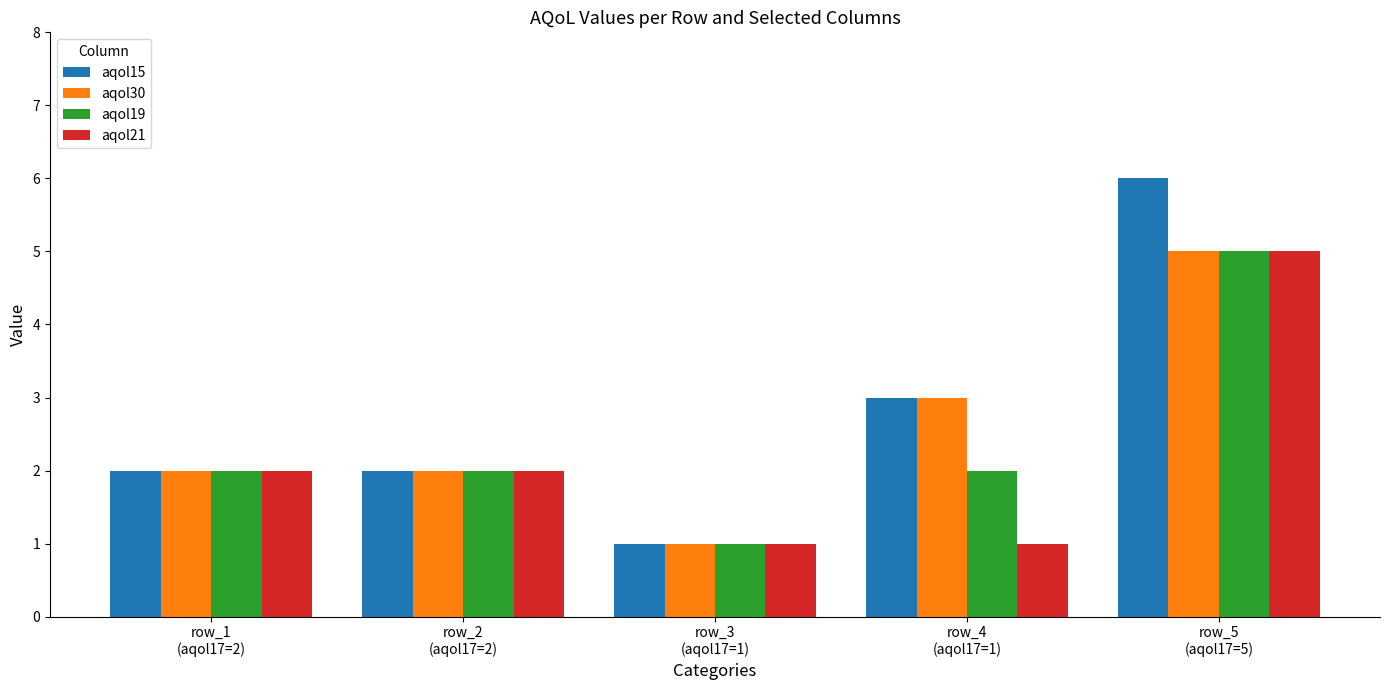

What is the difference between the maximum and minimum values in the aqol15 series?

5